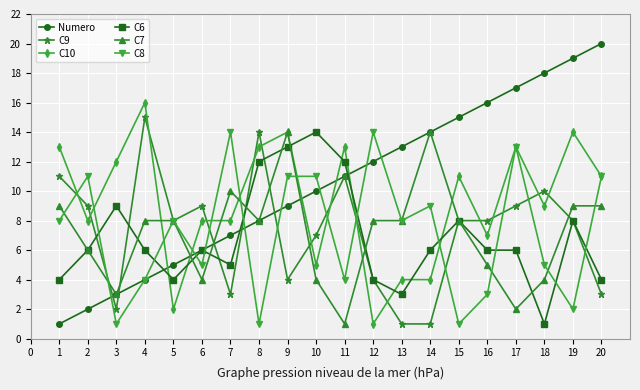

At which category does C9 reach its first local peak?

4